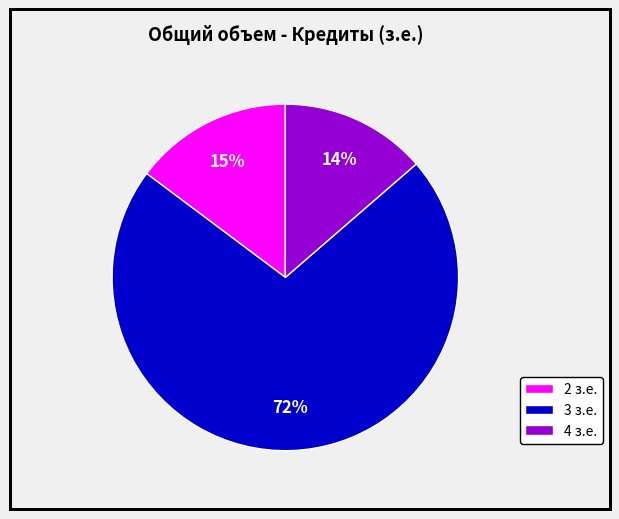

To the nearest percent, what is the average slice percentage?

33%